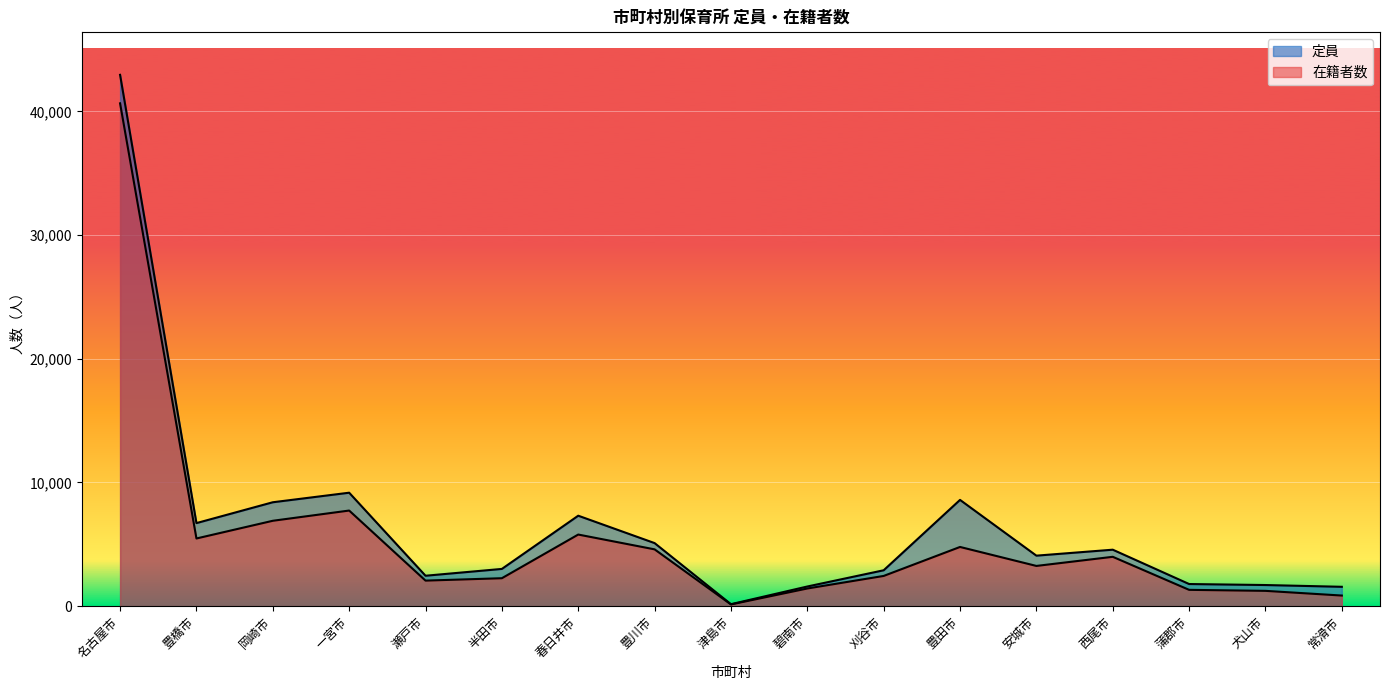

At which category is the sum across all series the highest?

名古屋市